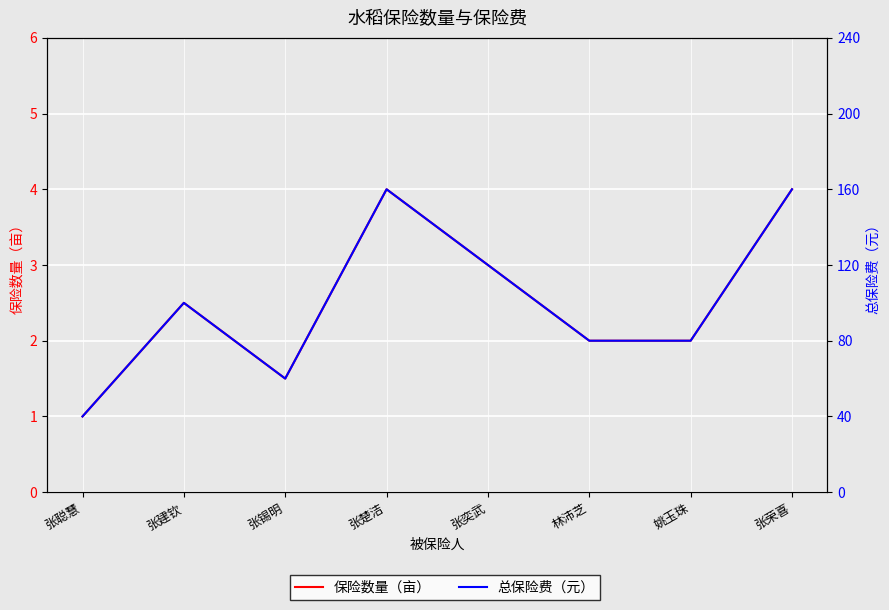

At which category is the sum across all series the highest?

张楚洁